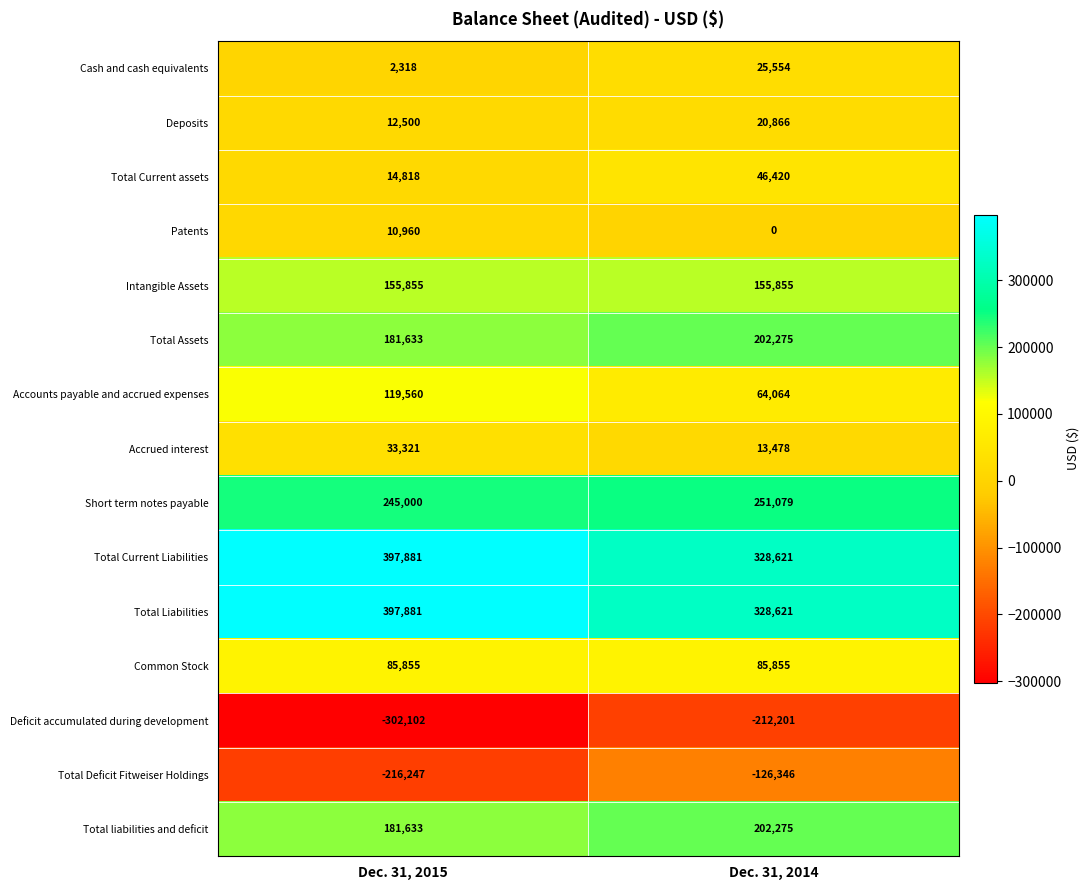

What is the difference between the maximum and minimum values in the Accounts payable and accrued expenses series?

55496